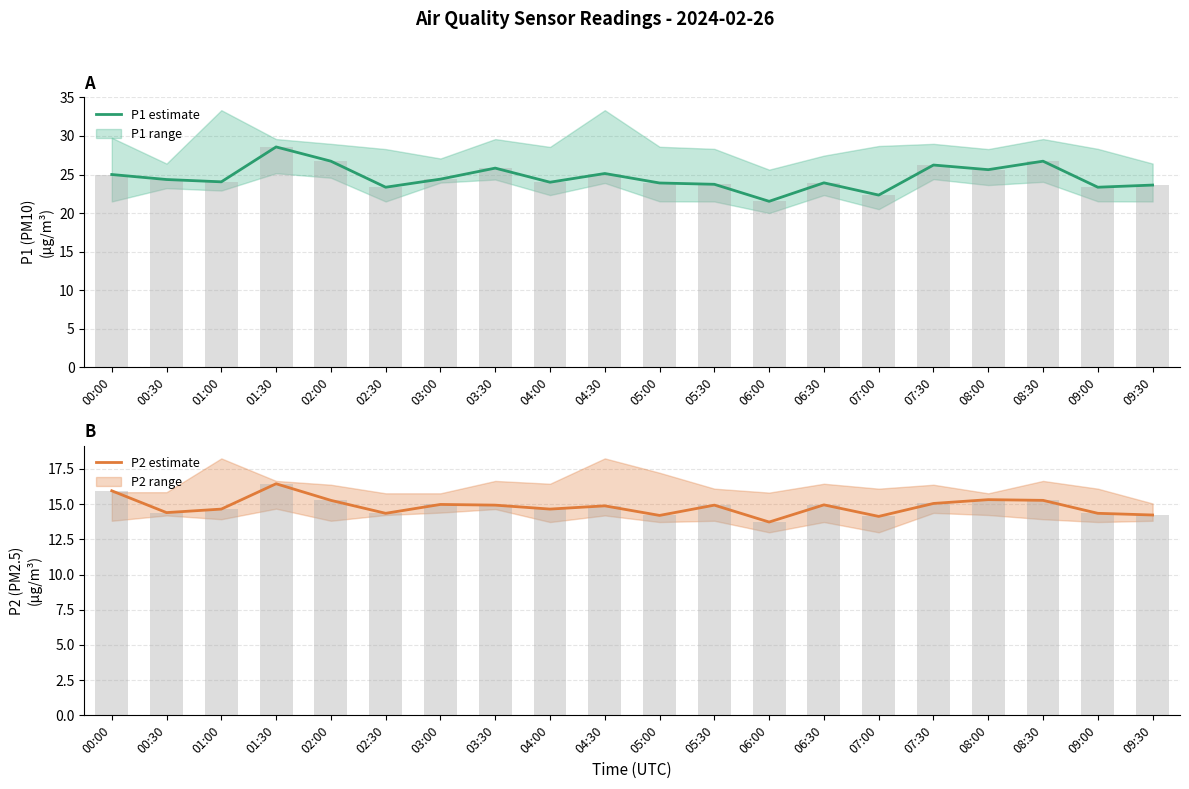

Is it true that P1 (PM10) estimate equals 35.6 at 09:30?

False